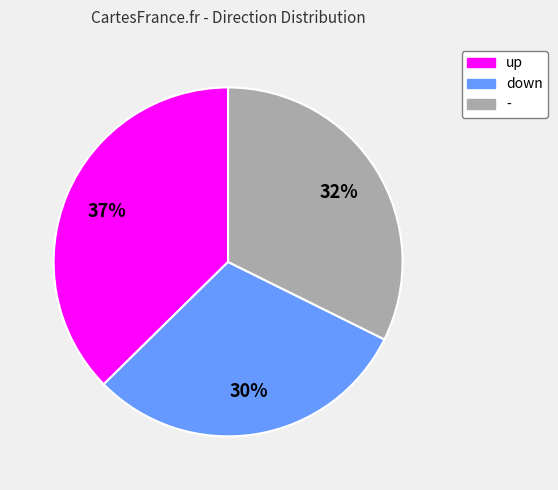

To the nearest percent, what is the difference between the largest and smallest slice percentages?

7%